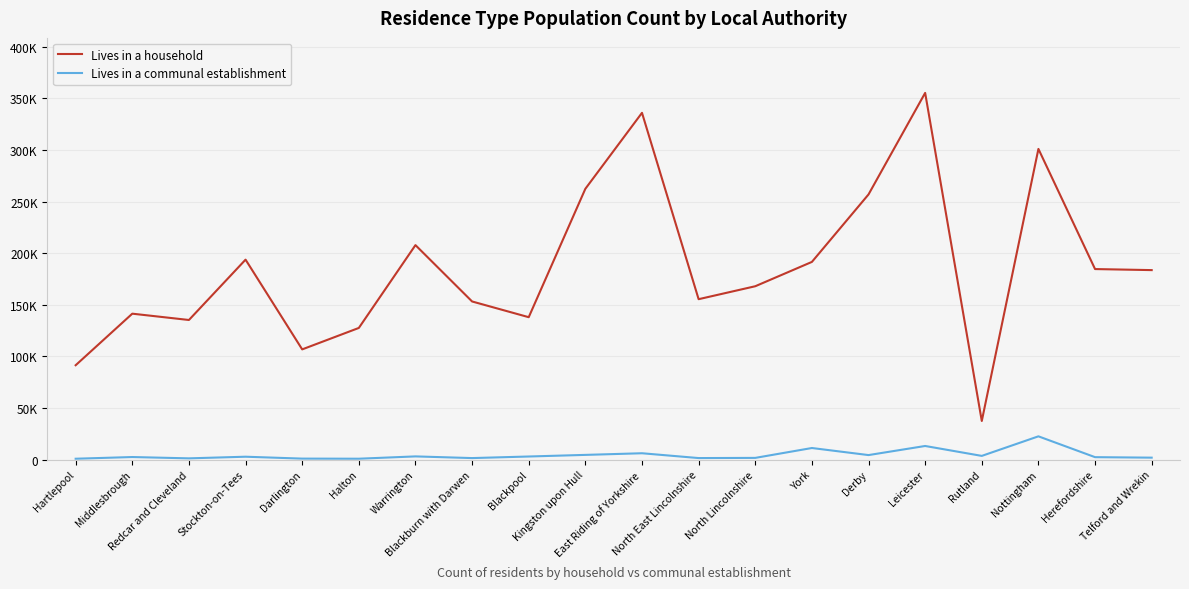

List the series in order of their overall mean, highest first.

Lives in a household, Lives in a communal establishment